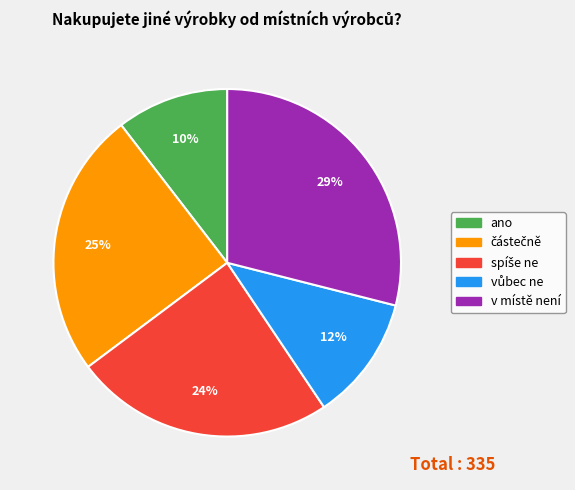

Is it true that ano is 2% of the pie?

False